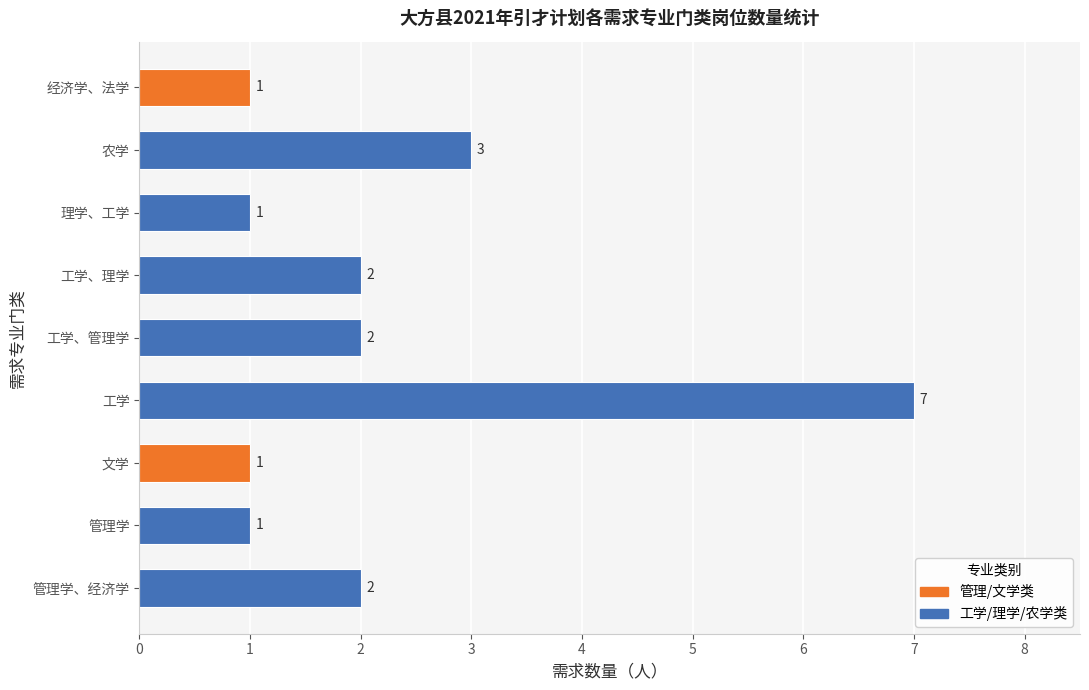

Reading bottom to top, extract all data points from this chart.

2	1	1	7	2	2	1	3	1